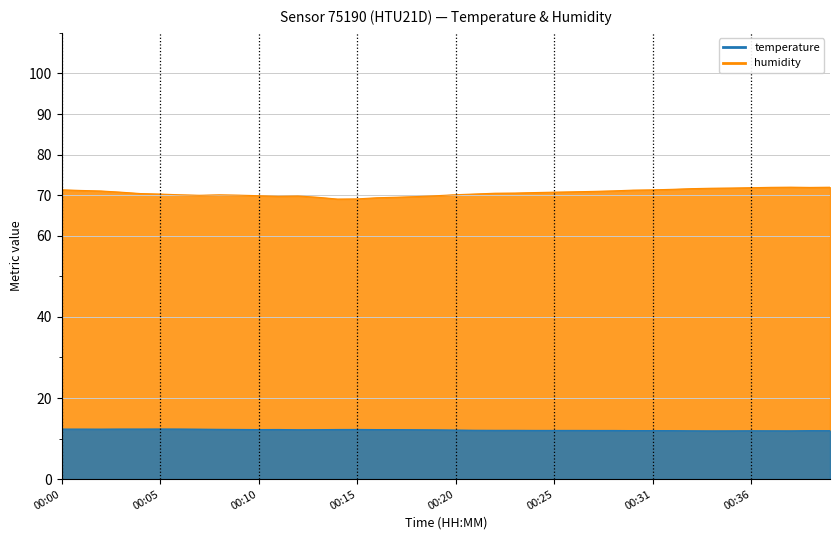

What is the value of the humidity point at the 38th from the left?

72.0